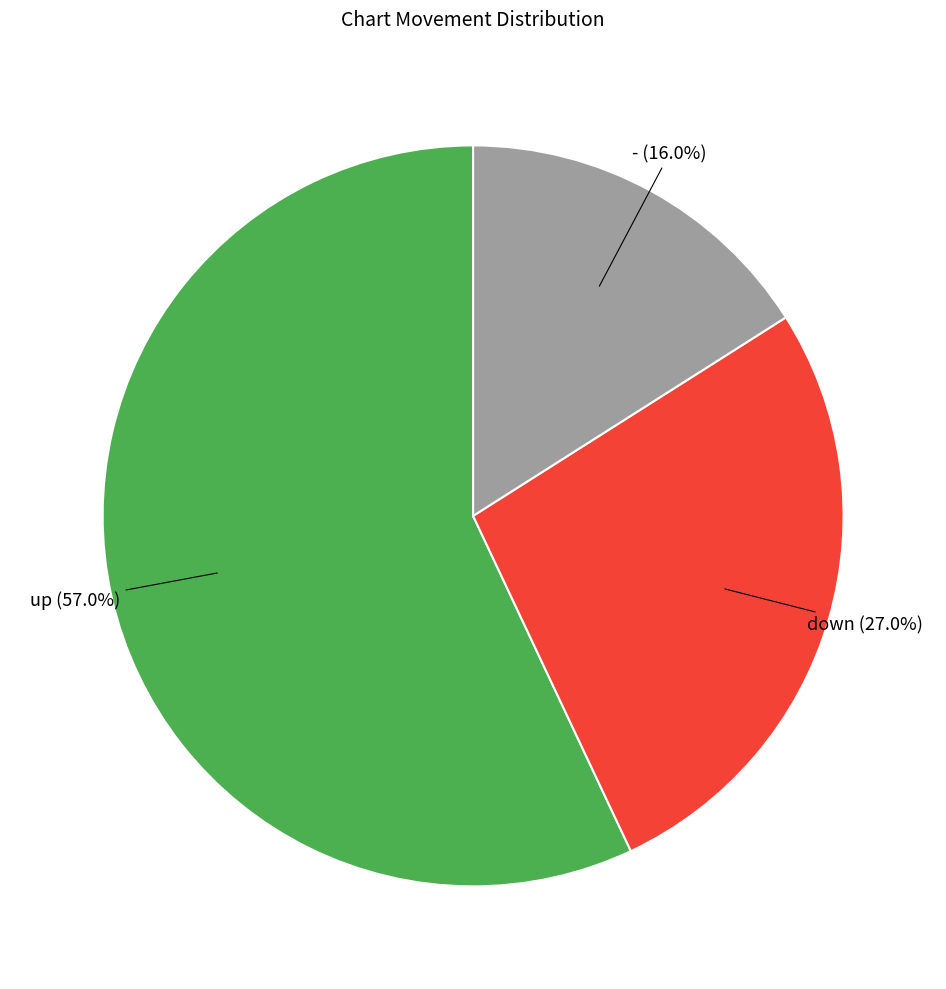

Is there any slice that represents more than half of the pie?

Yes